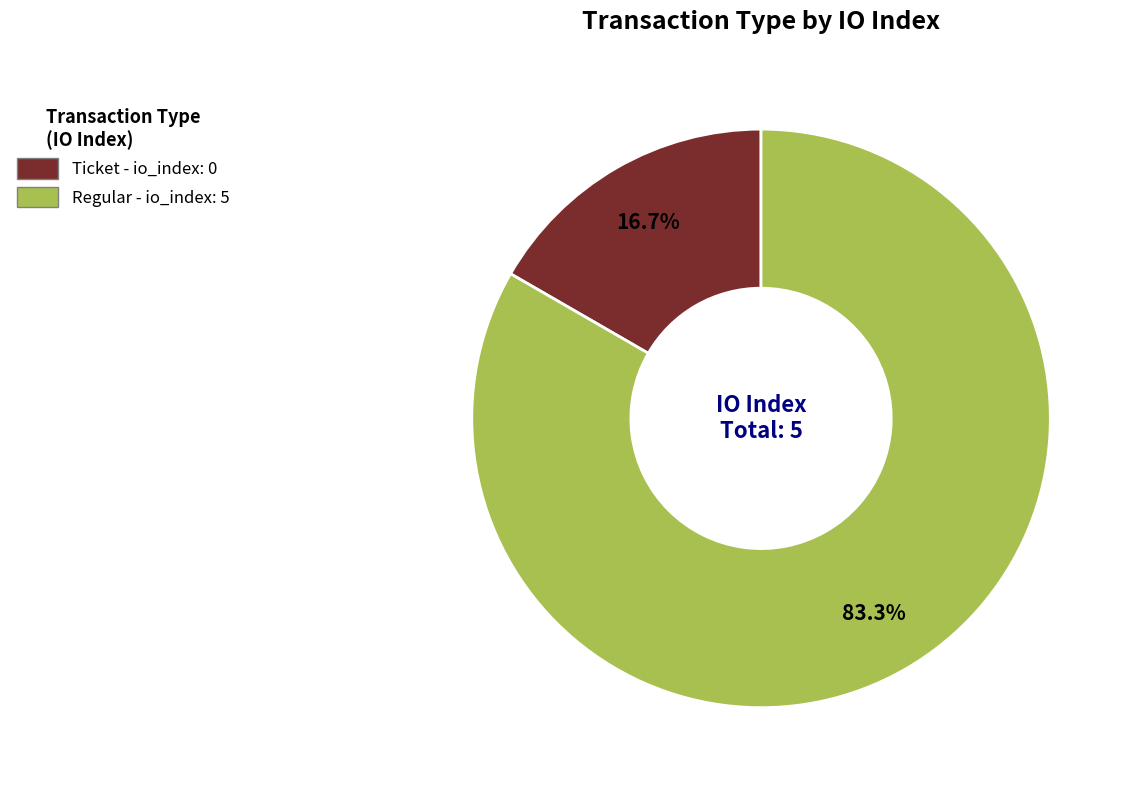

Is there a majority slice in this chart?

Yes